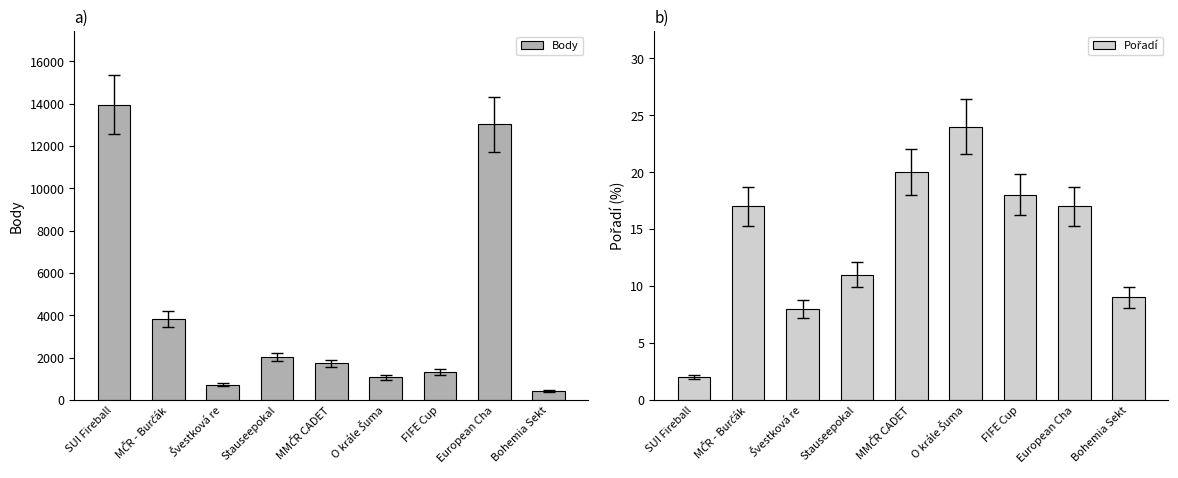

Reading right to left, transcribe all the data shown in this chart.

Body: 440	13024	1317	1065	1730	2030	718	3813	13940
Pořadí: 9	17	18	24	20	11	8	17	2